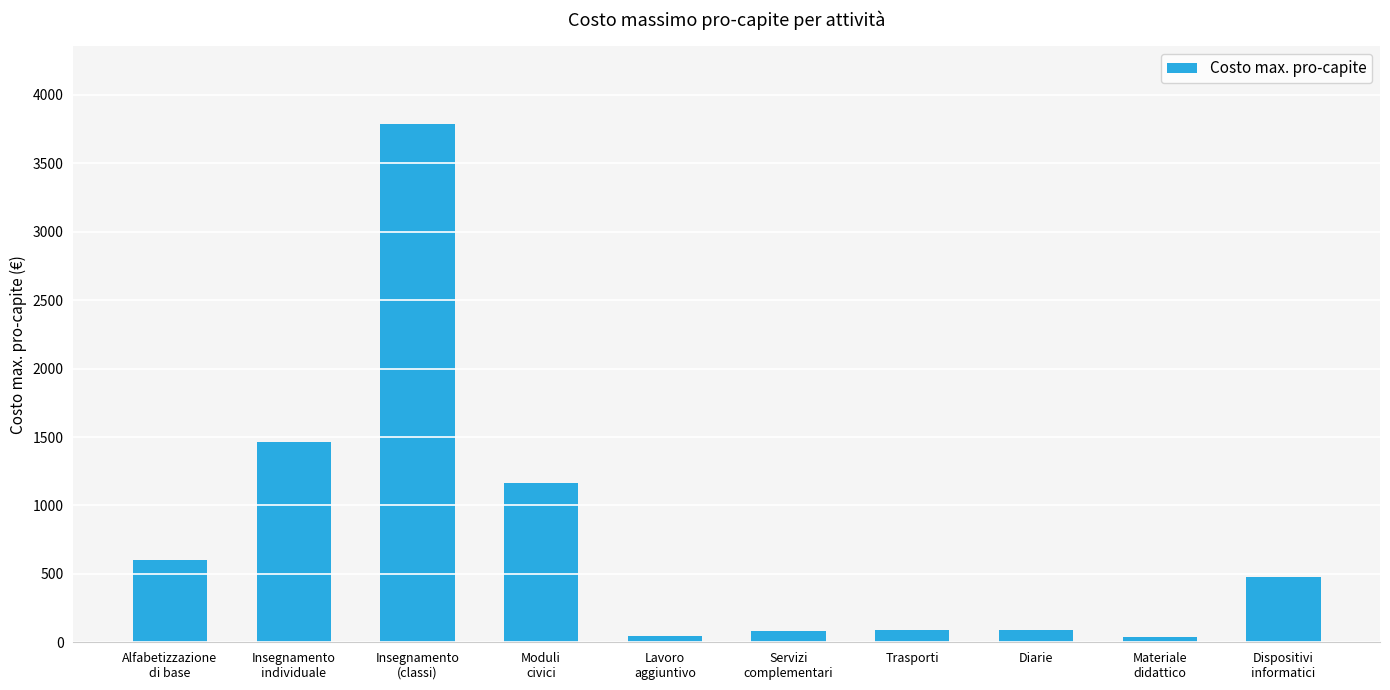

What is the average value?

783.4